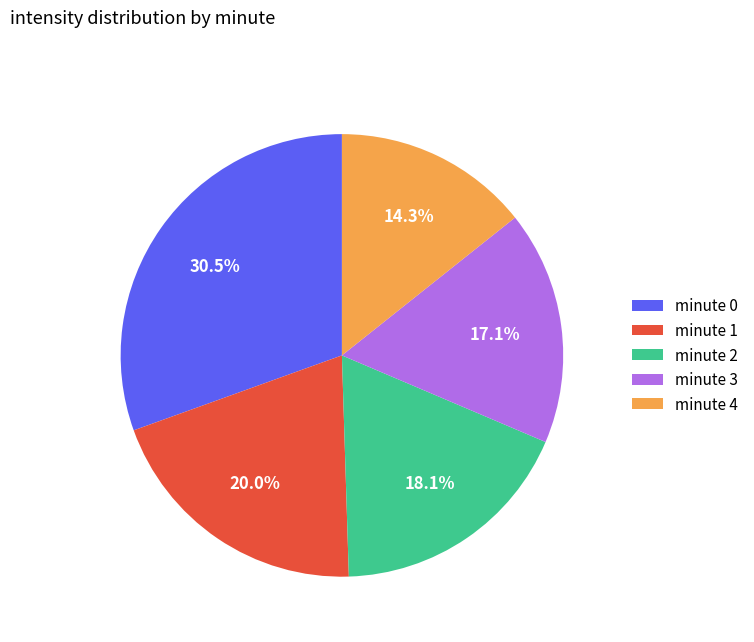

Which slice is the largest?

minute 0